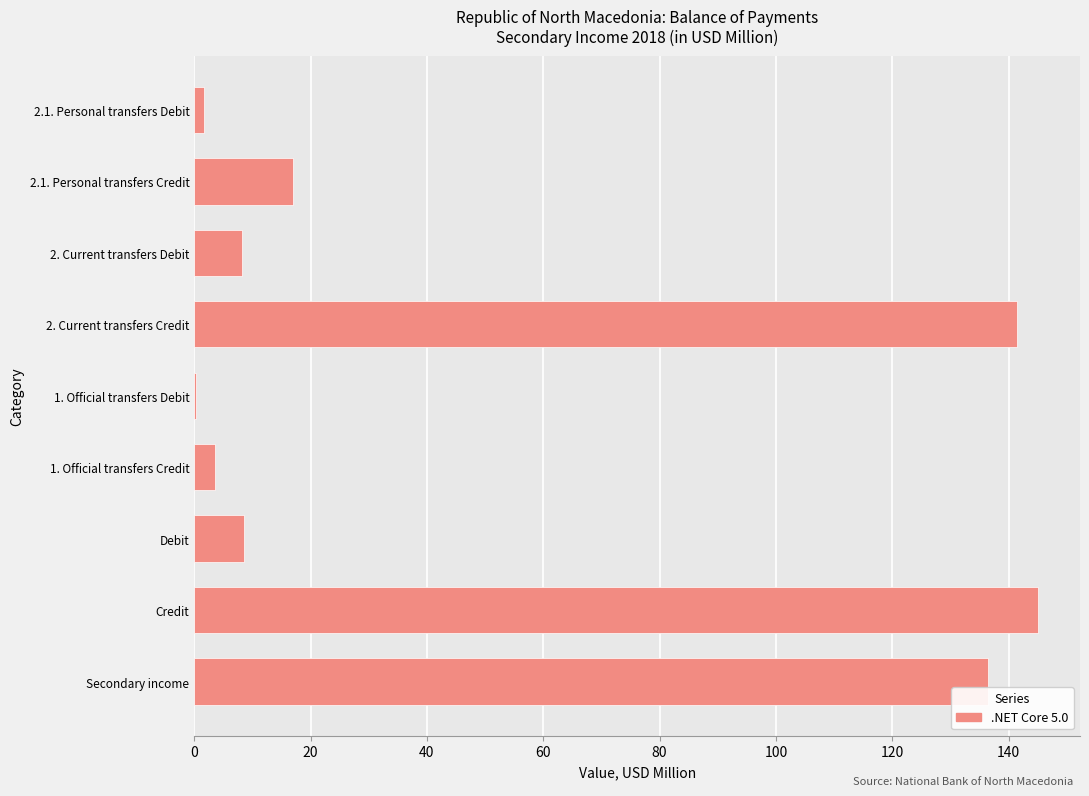

The chart shows a value of 136.5 at Secondary income. True or false?

True